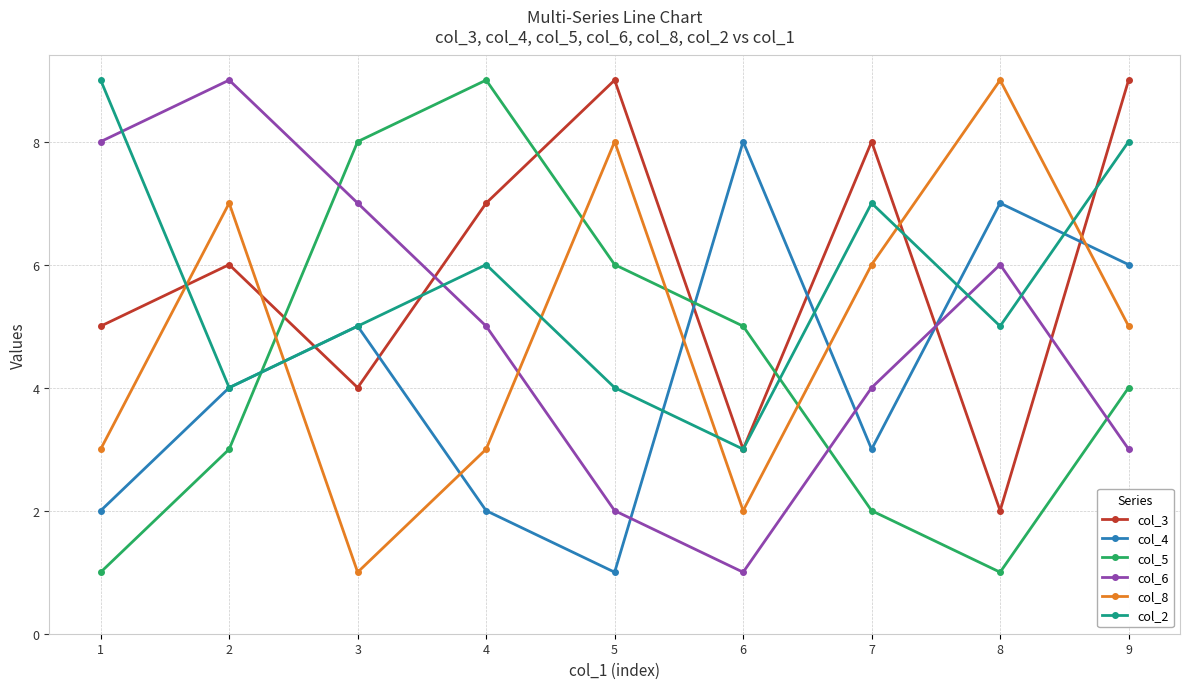

Is the value of col_2 at 1 greater than the value of col_3 at 1?

Yes